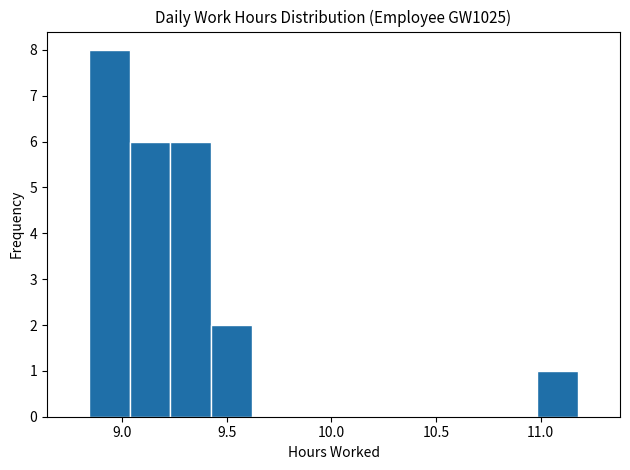

Read against the x-axis, roughly where is the centre of the tallest bar?

8.95